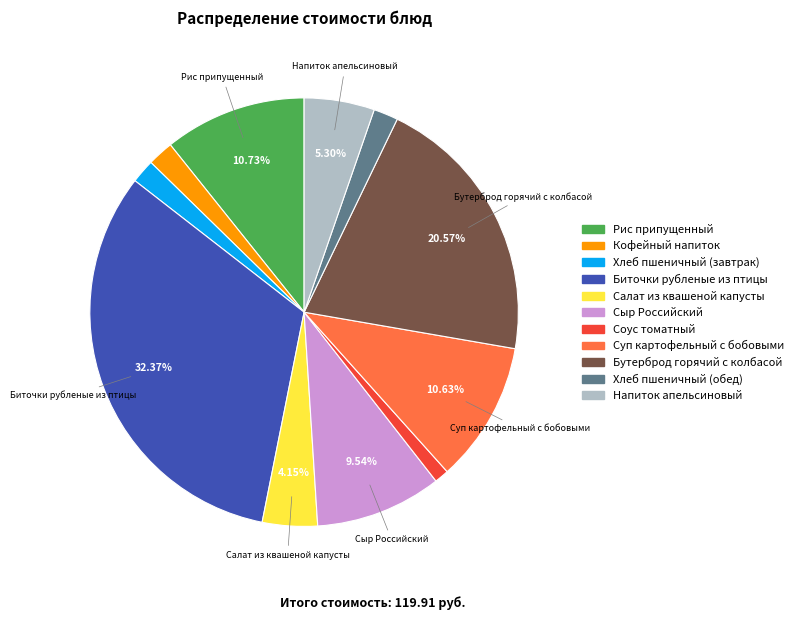

Is there a majority slice in this chart?

No